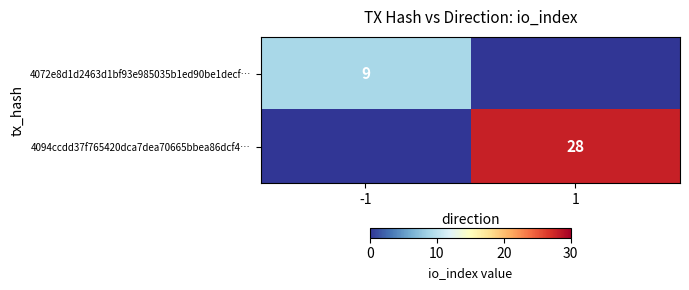

The value of 4094ccdd37f765420dca7dea70665bbea86dcf4… at 1 is 28. True or false?

True